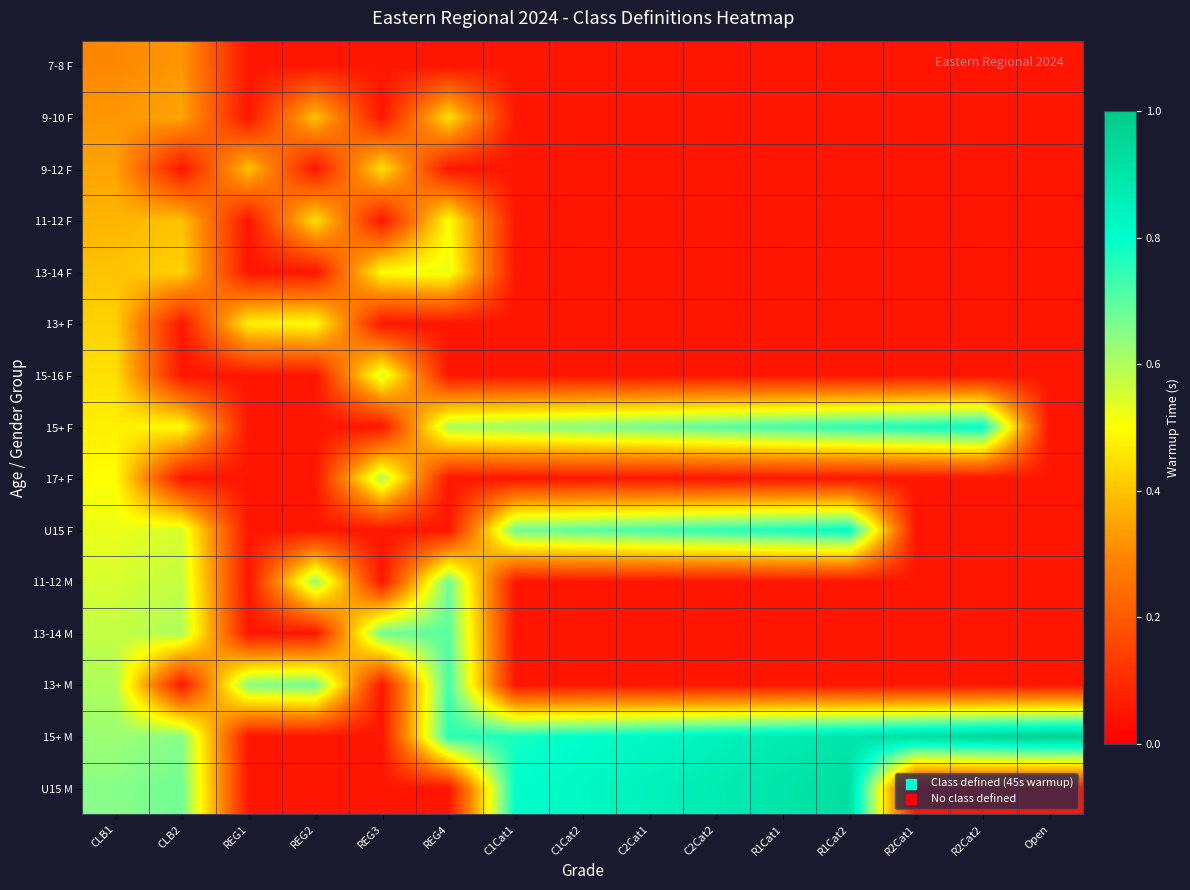

Which series has the largest total across all categories?

15+ M